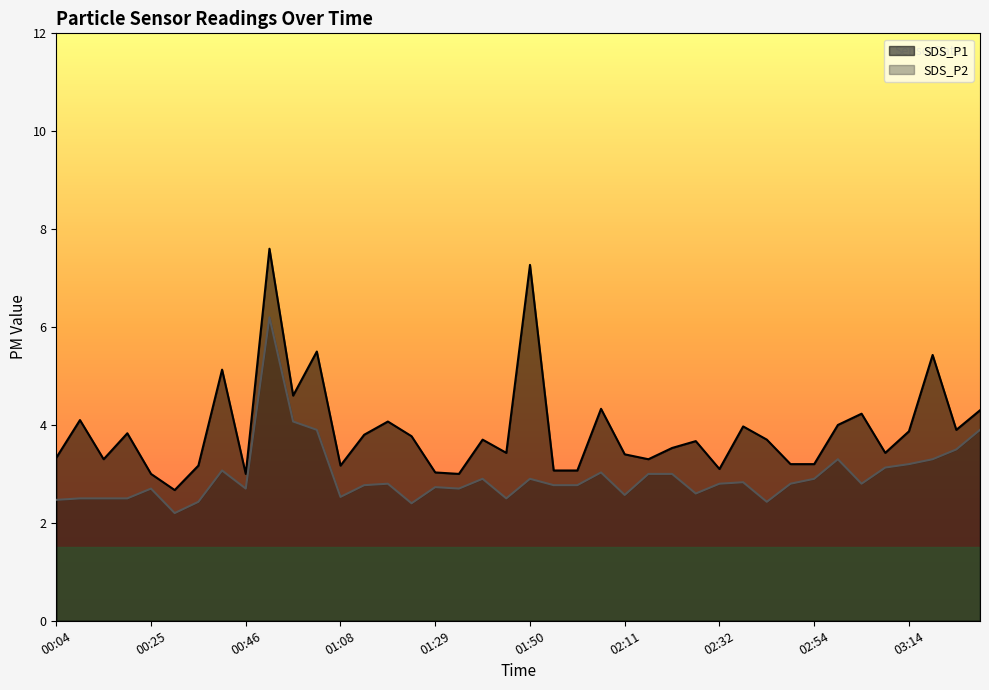

What is the difference between the highest and lowest values at 00:25?

0.3